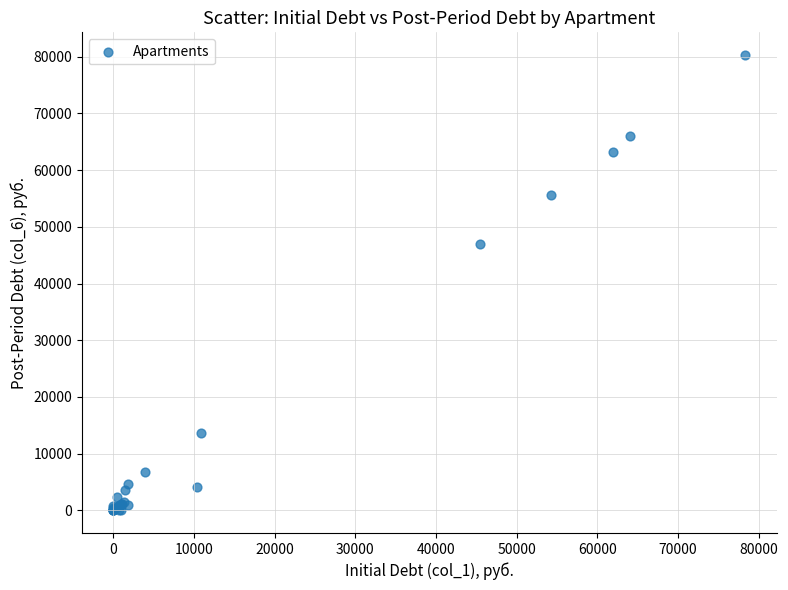

What Y value in the scatter plot is closest to 40152?

46996.2